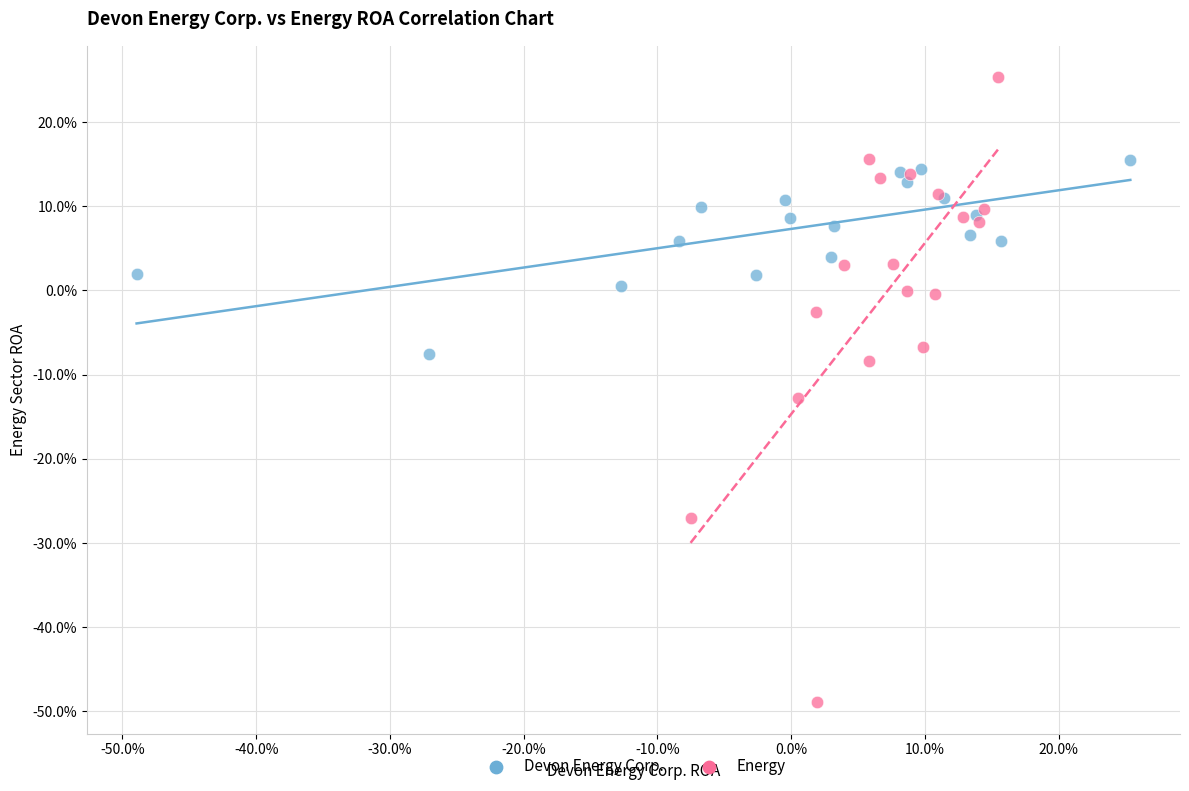

What are all the series names shown in the legend?

Devon Energy Corp., Energy